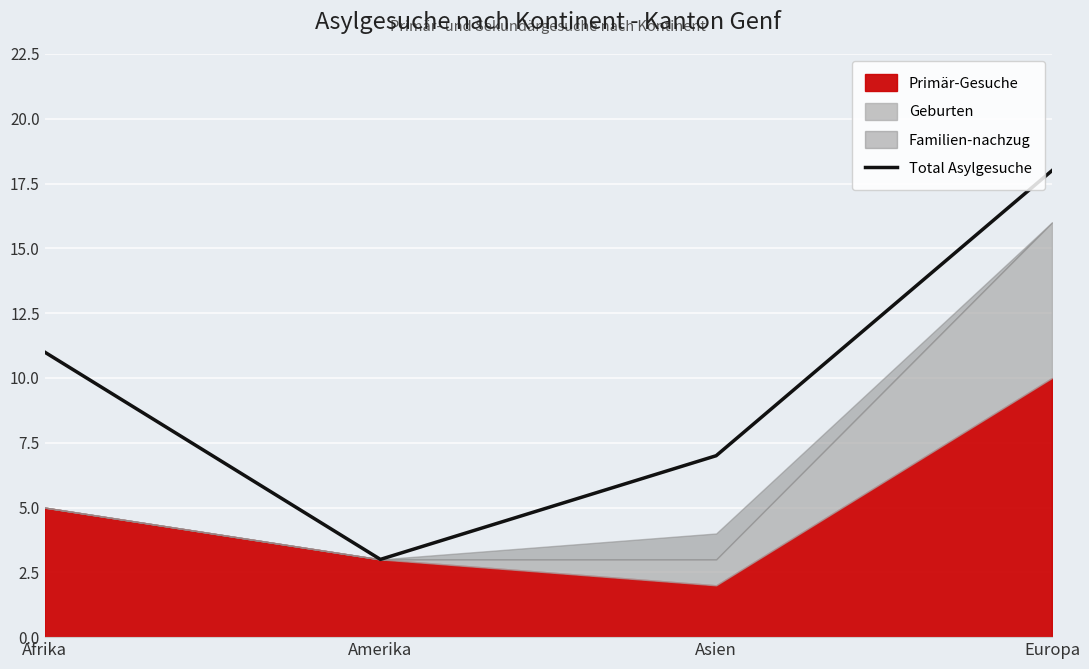

What is the ratio of the value at Amerika to the value at Europa?

0.2